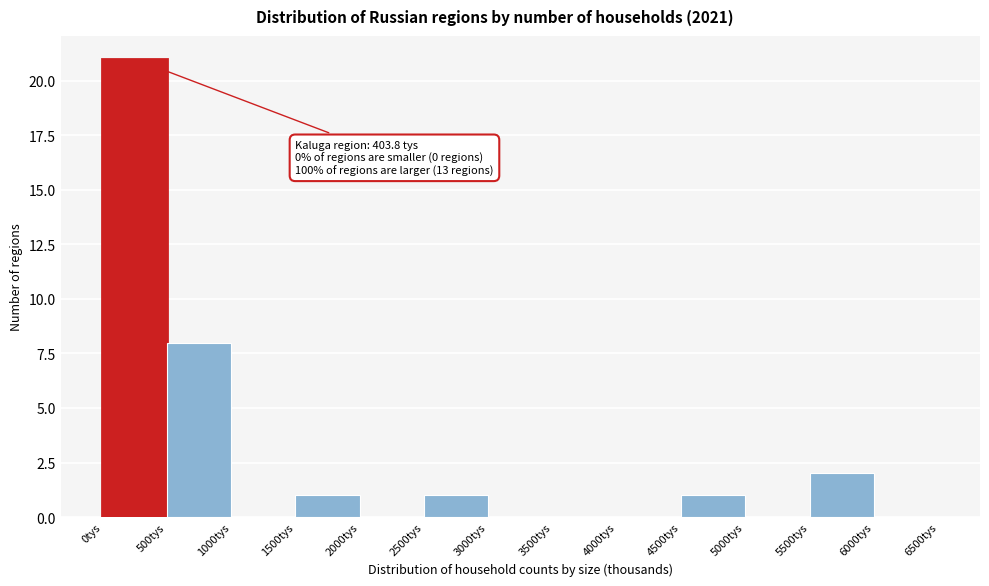

Which range on the x-axis has the tallest bar?

0 to 500